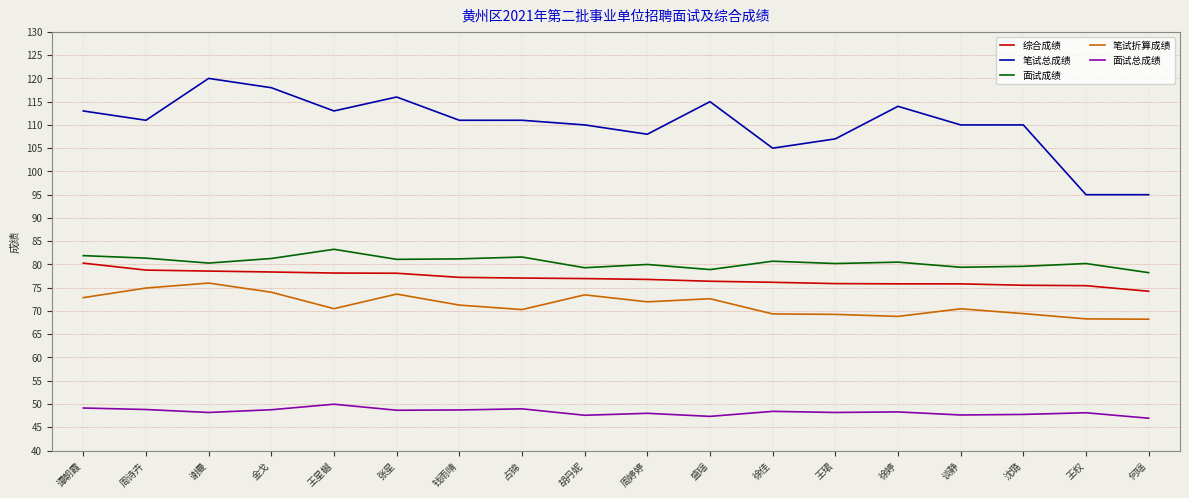

Which category has the highest value across all series?

谢曼